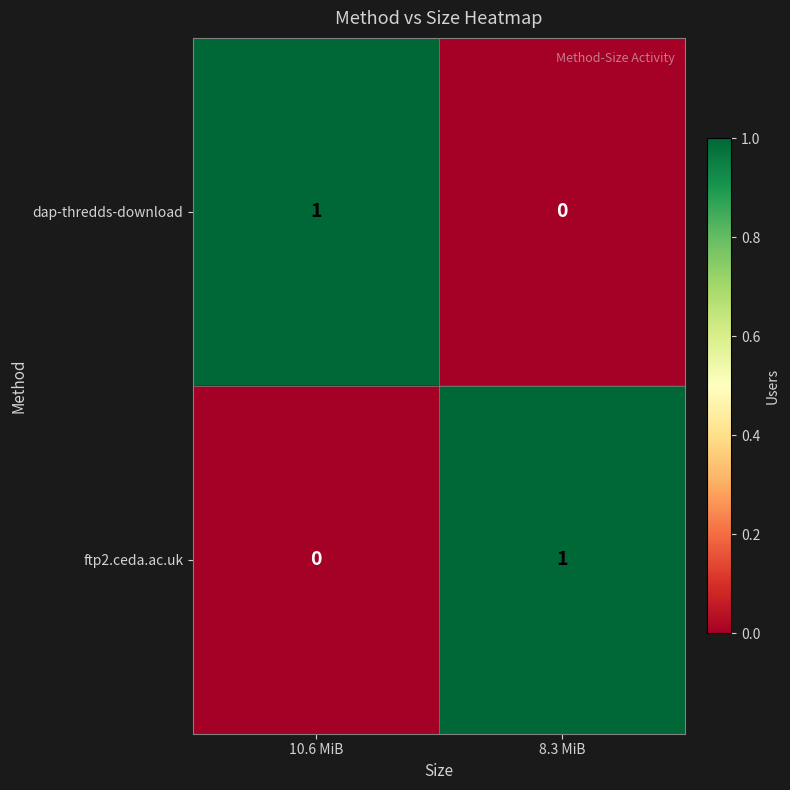

At 10.6 MiB, list the series in order from smallest to largest.

ftp2.ceda.ac.uk, dap-thredds-download